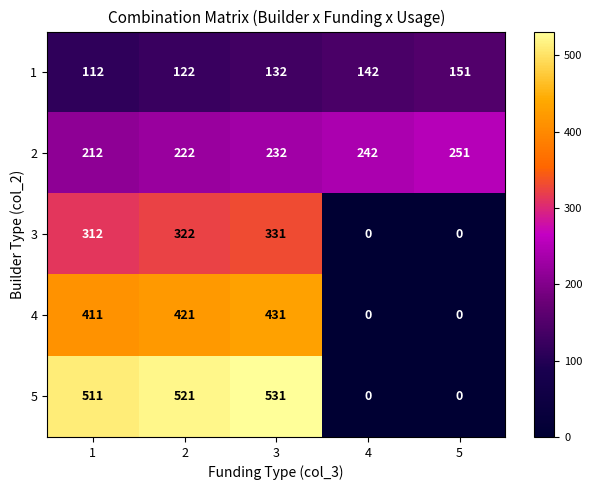

How many data points does each series have?

5